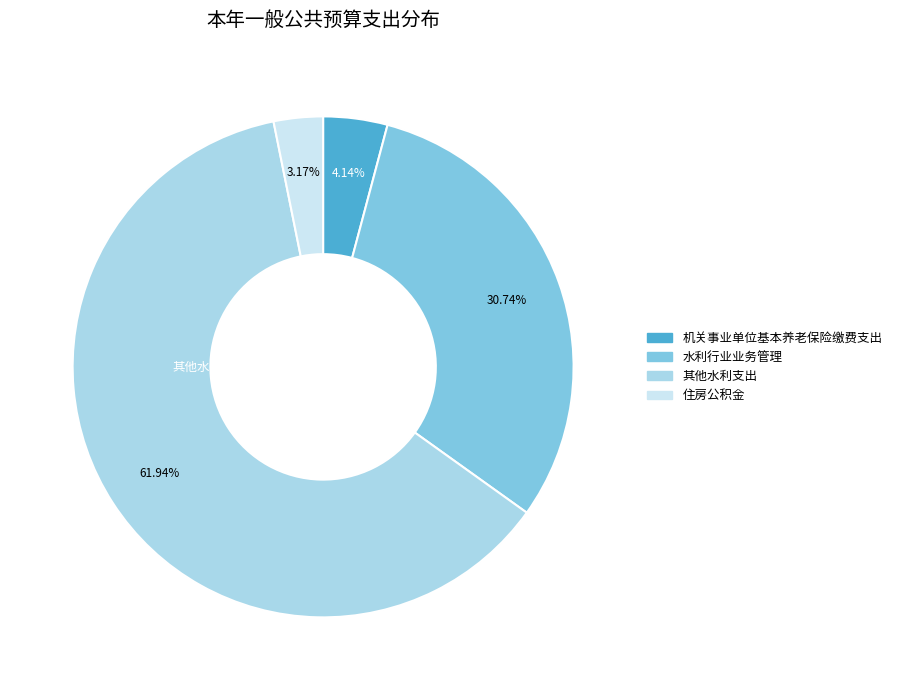

Which category accounts for the majority?

其他水利支出